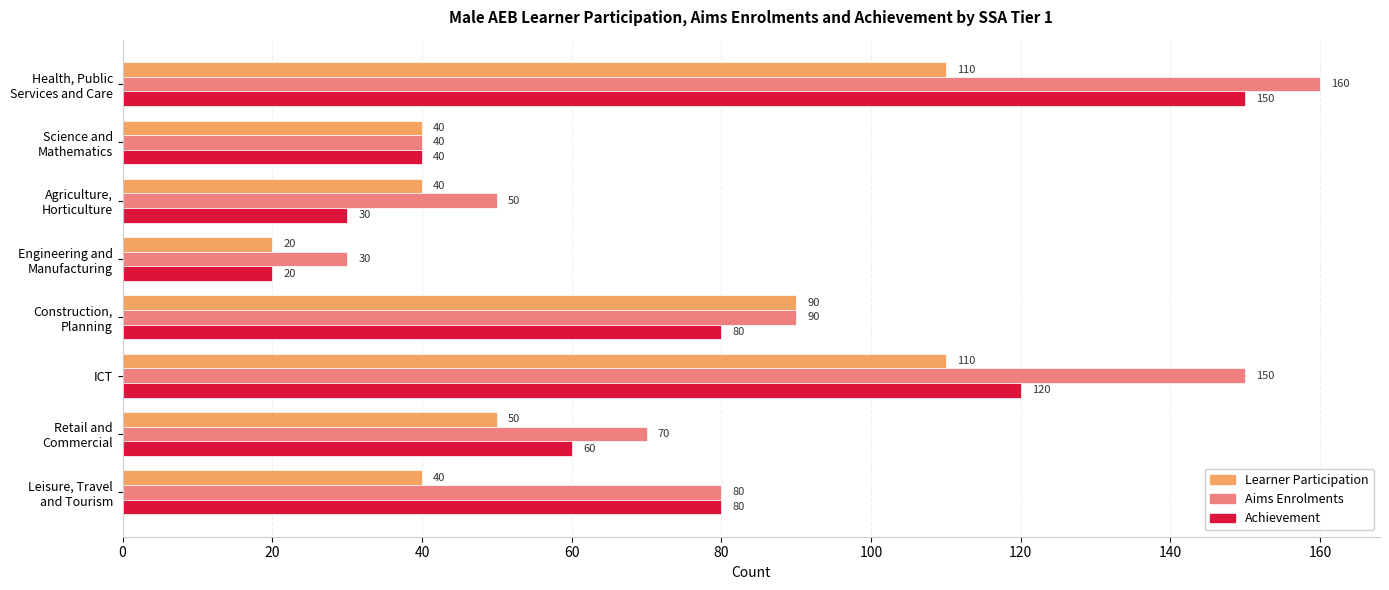

What is the spread (max minus min) of values at ICT?

40